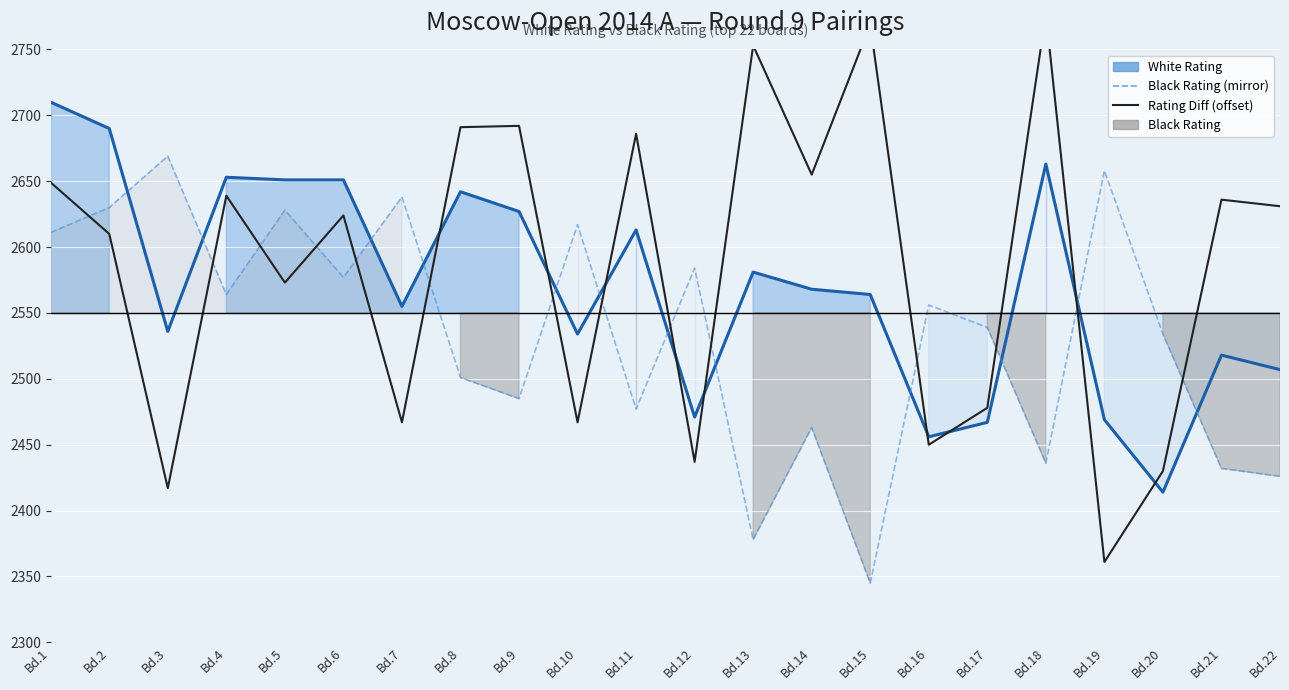

What is the average value of the White Rating series?

2570